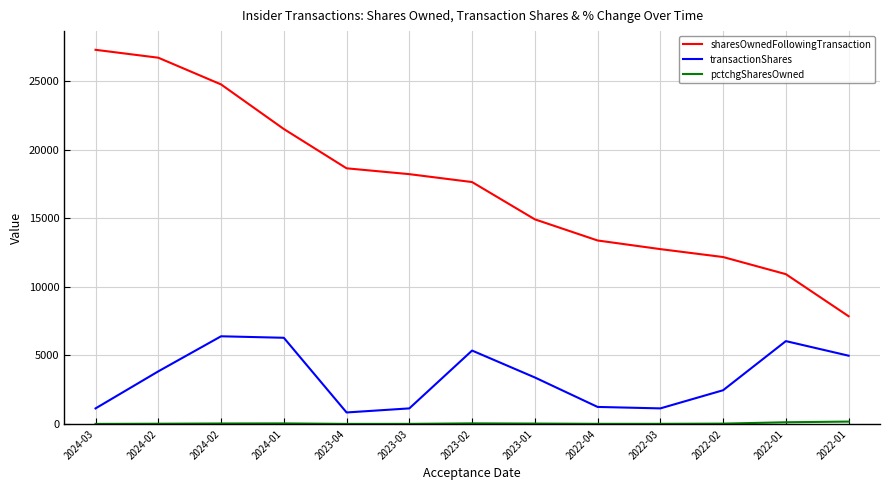

At which category is the sum across all series the highest?

2024-02